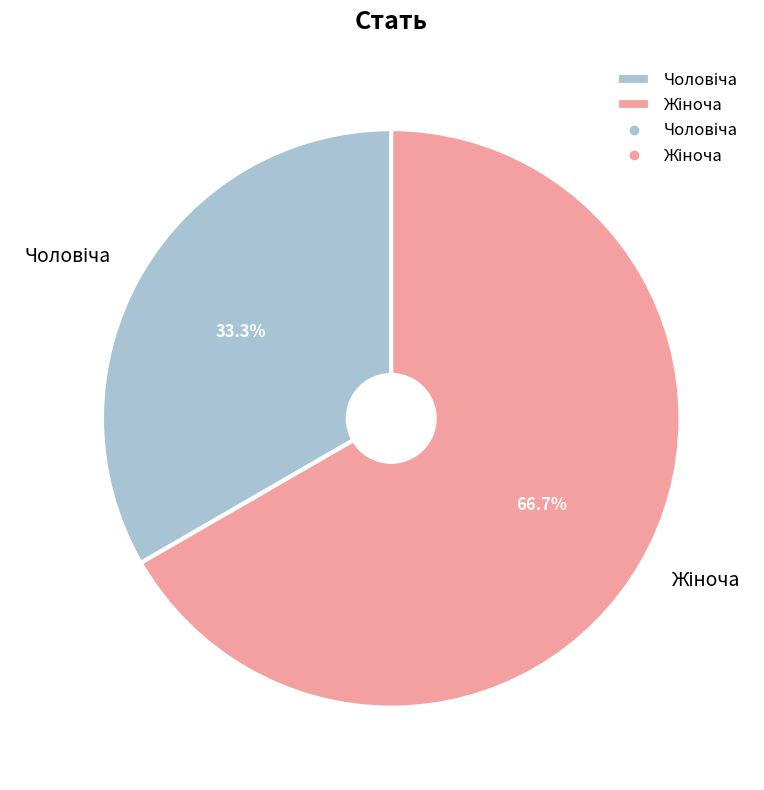

Is there a majority slice in this chart?

Yes